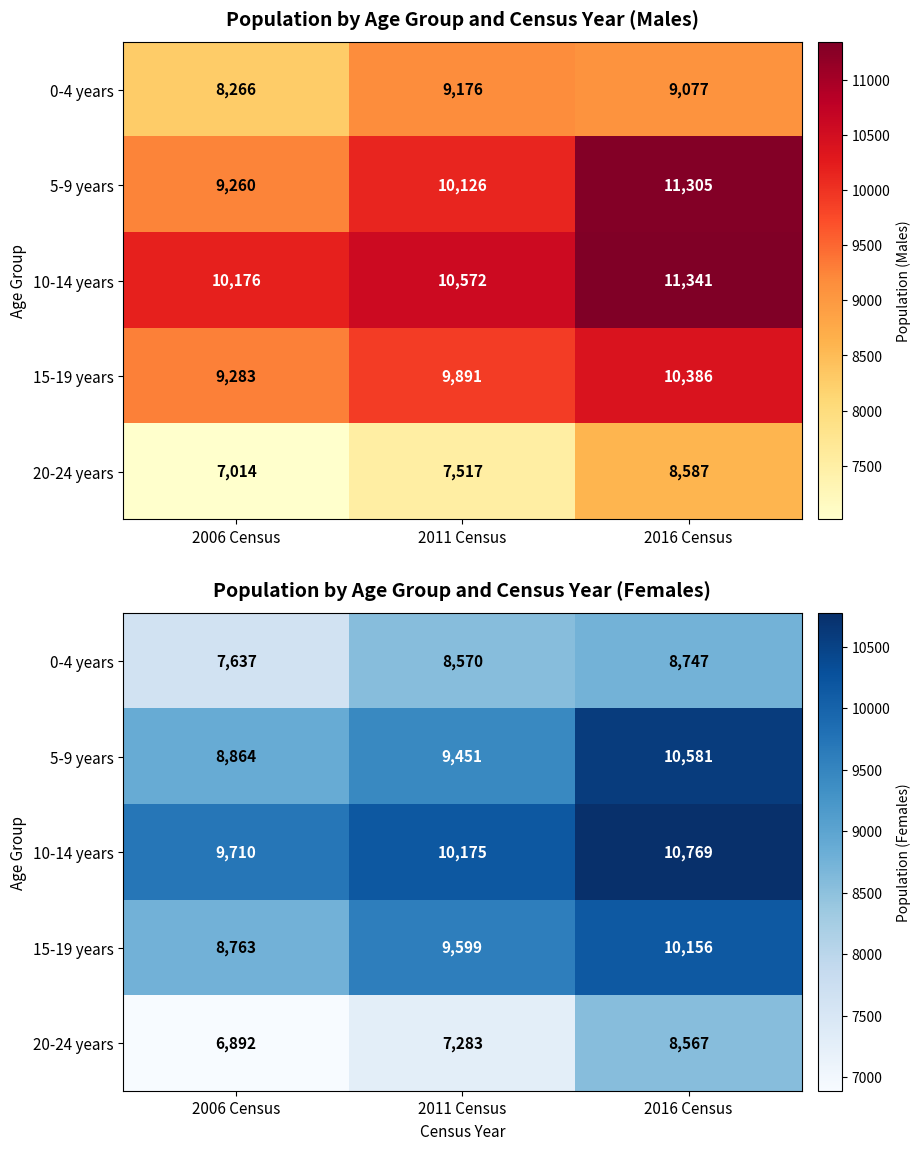

Is the value of 10-14 years at 2016 Census greater than the value of 20-24 years at 2006 Census?

Yes